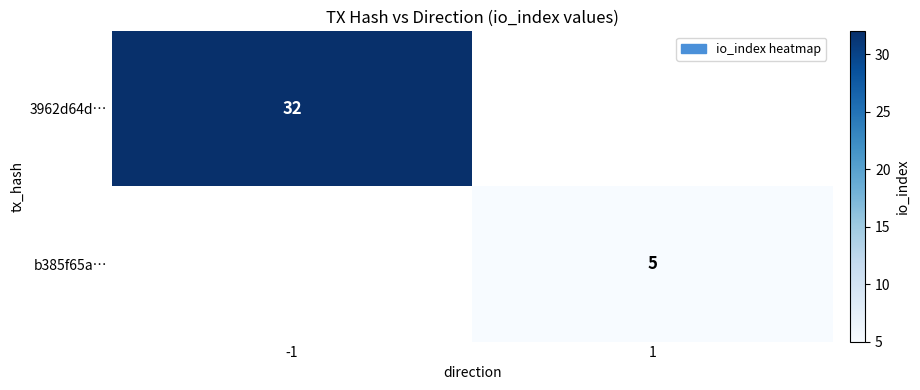

How many categories are shown in the chart?

2